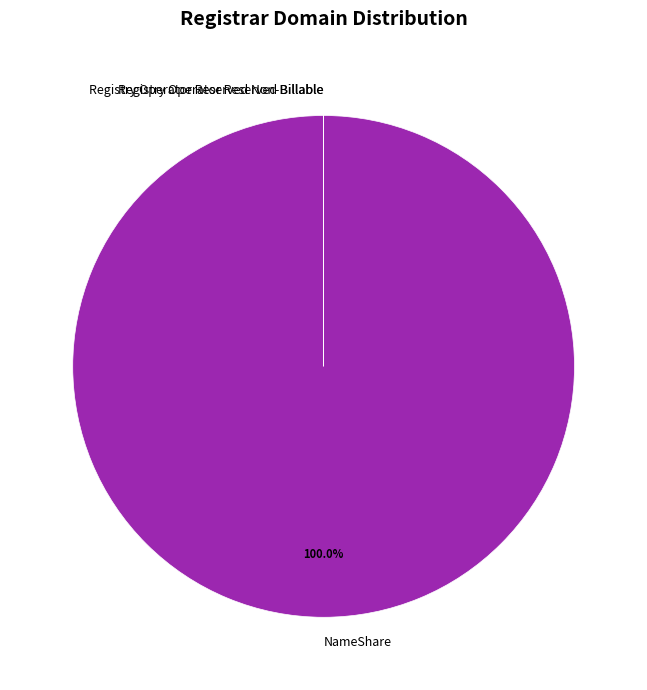

Does NameShare represent more than half of the total?

Yes